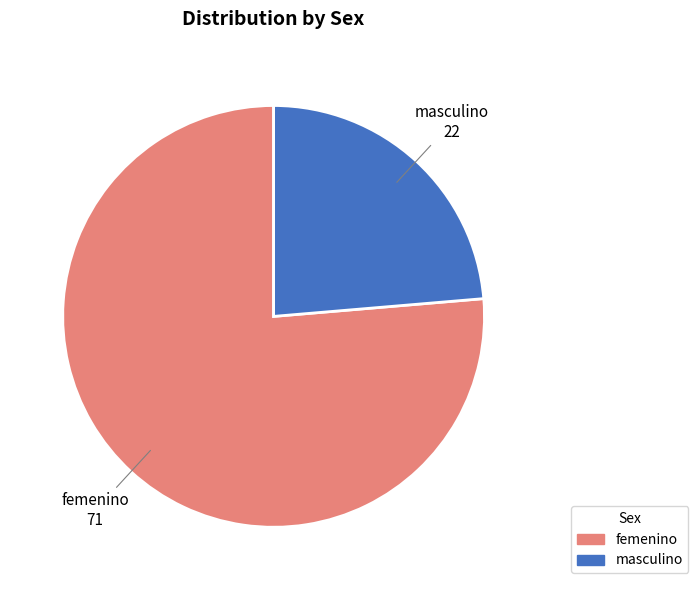

Rank the categories by value from highest to lowest.

femenino, masculino